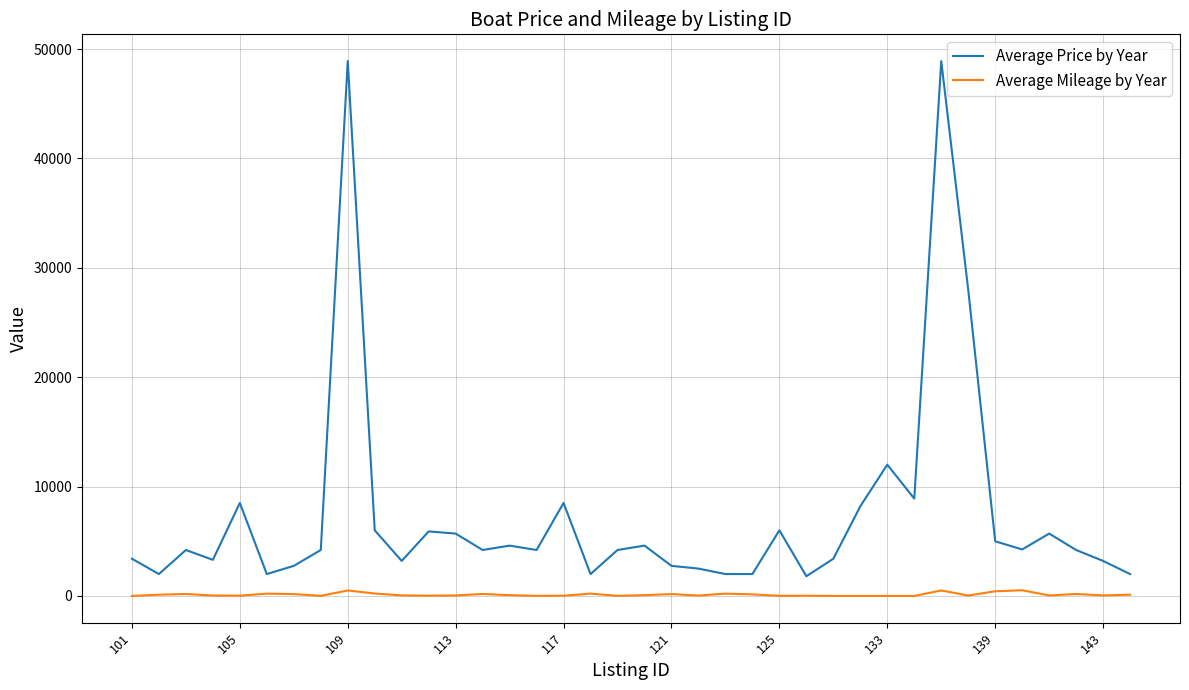

What is the maximum value shown in the chart?

48900